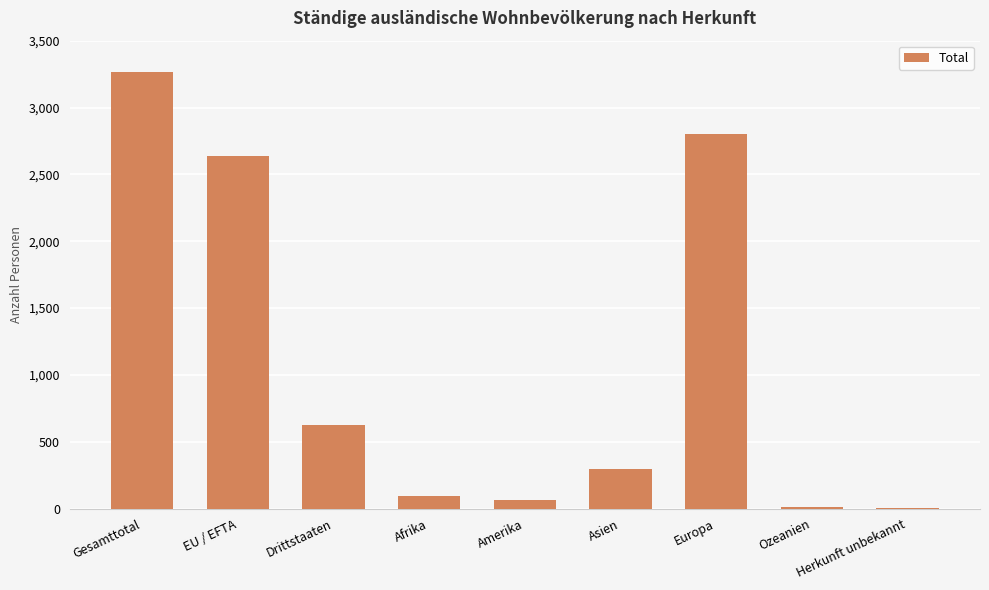

What is the ratio of the value at Europa to the value at Afrika?

29.8